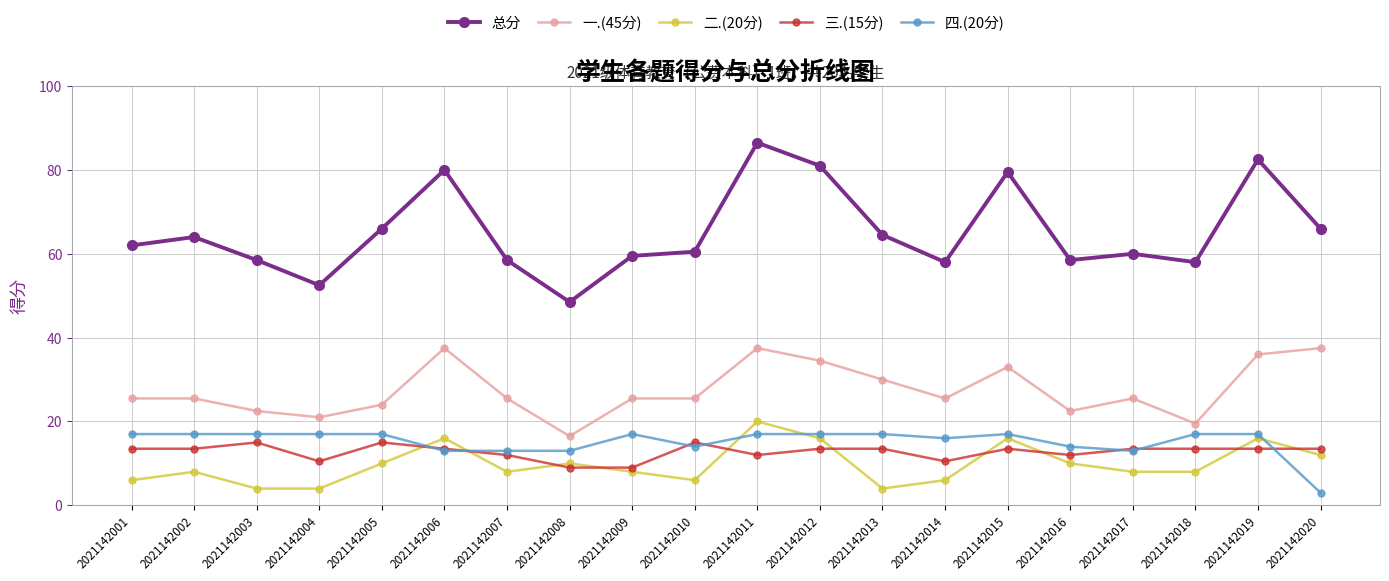

What is the difference between the 四.(20分) values at 2021142008 and 2021142005?

4.0